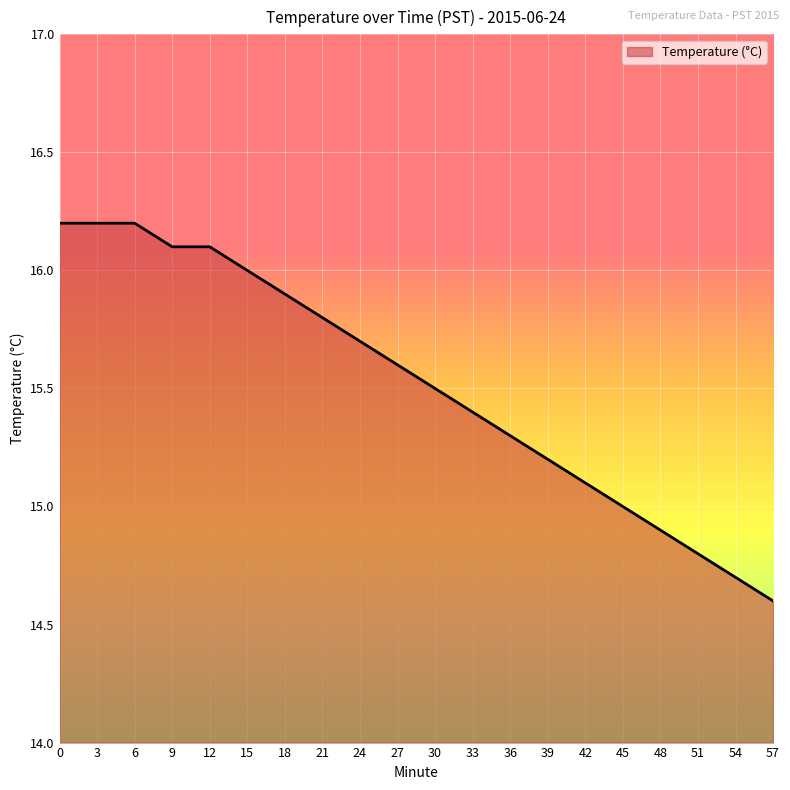

What is the difference between the second highest and minimum values?

1.6